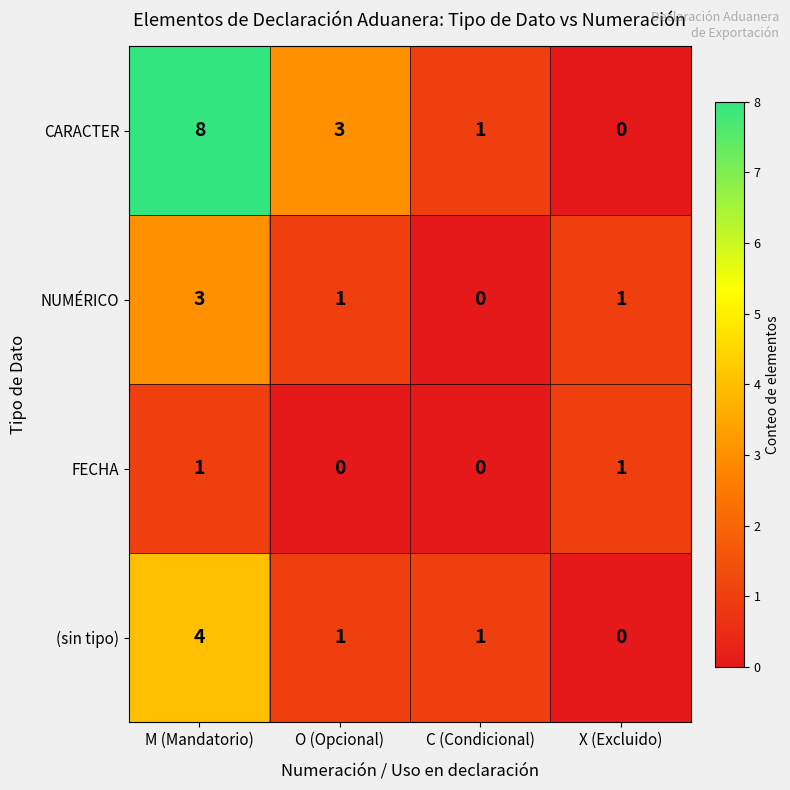

Where does the (sin tipo) series first go above 1?

M (Mandatorio)